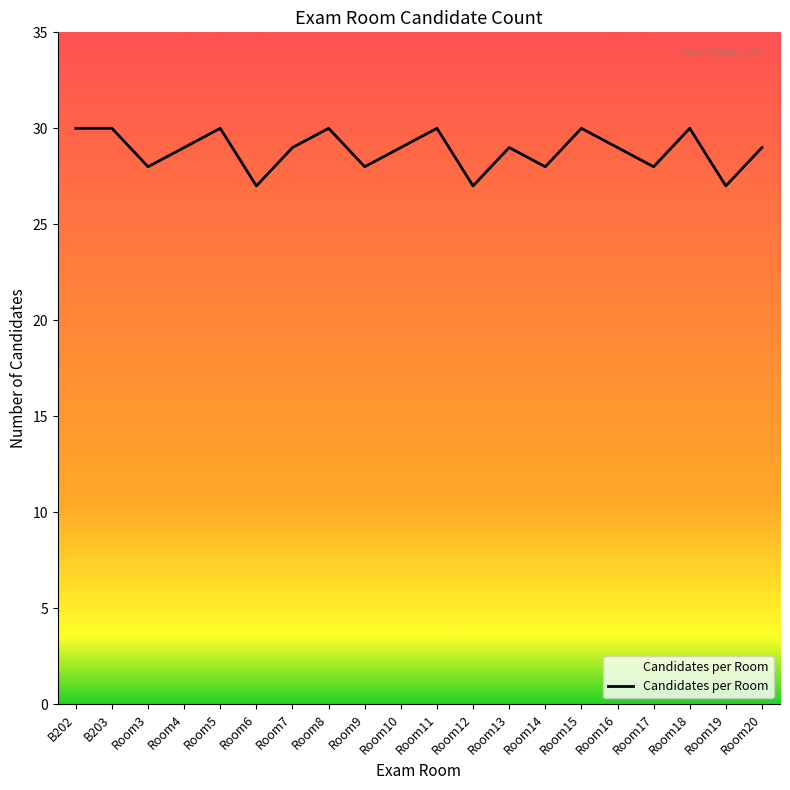

How many lines are shown in the chart?

1